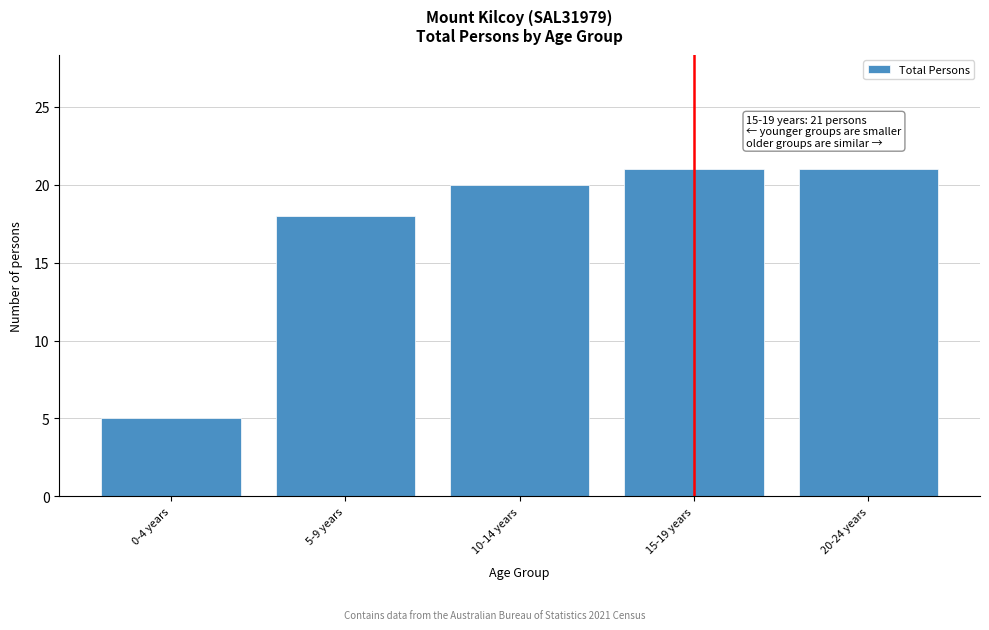

Reading right to left, transcribe all the data shown in this chart.

21	21	20	18	5